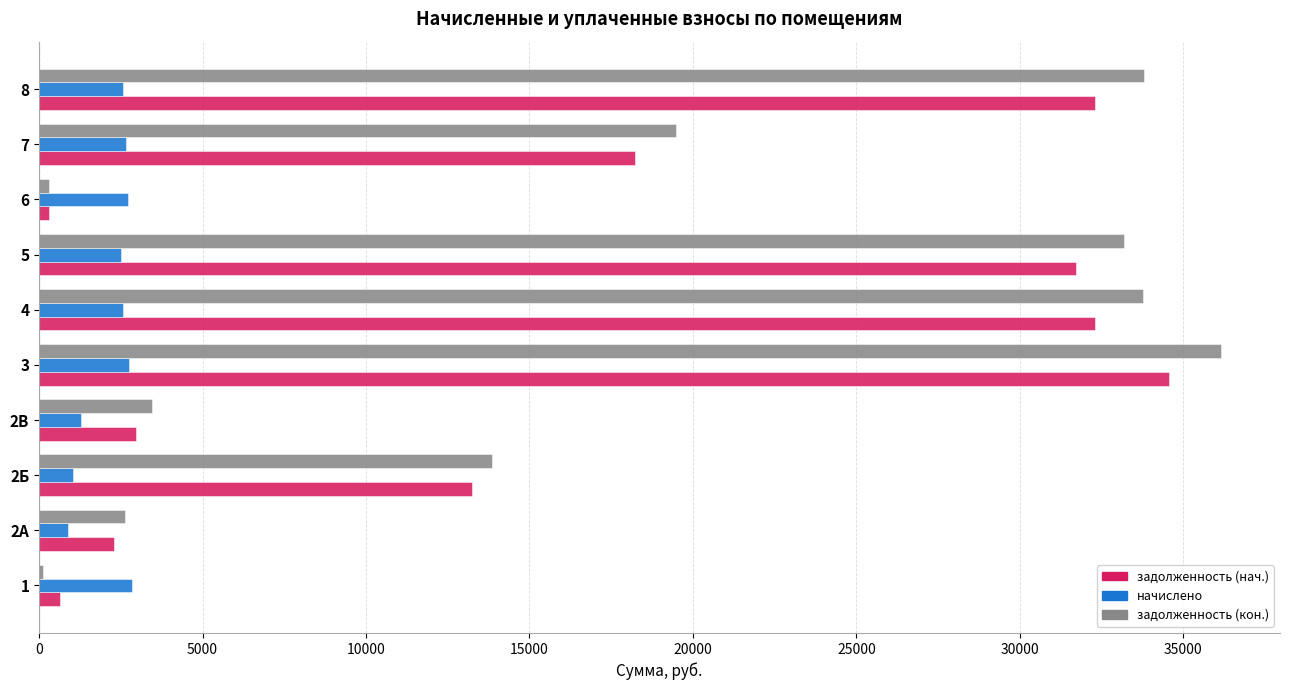

At how many categories does at least one series exceed 21746?

4